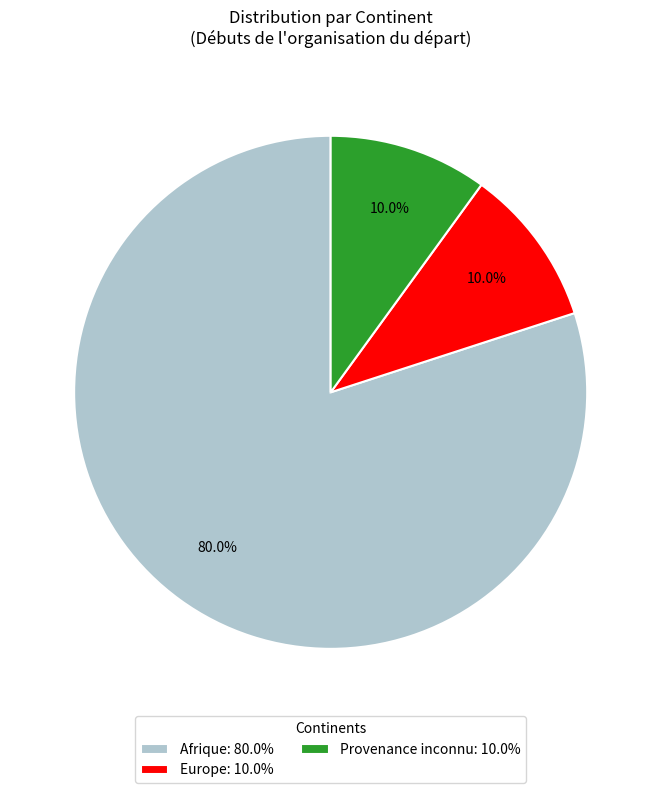

Is there any slice that represents more than half of the pie?

Yes